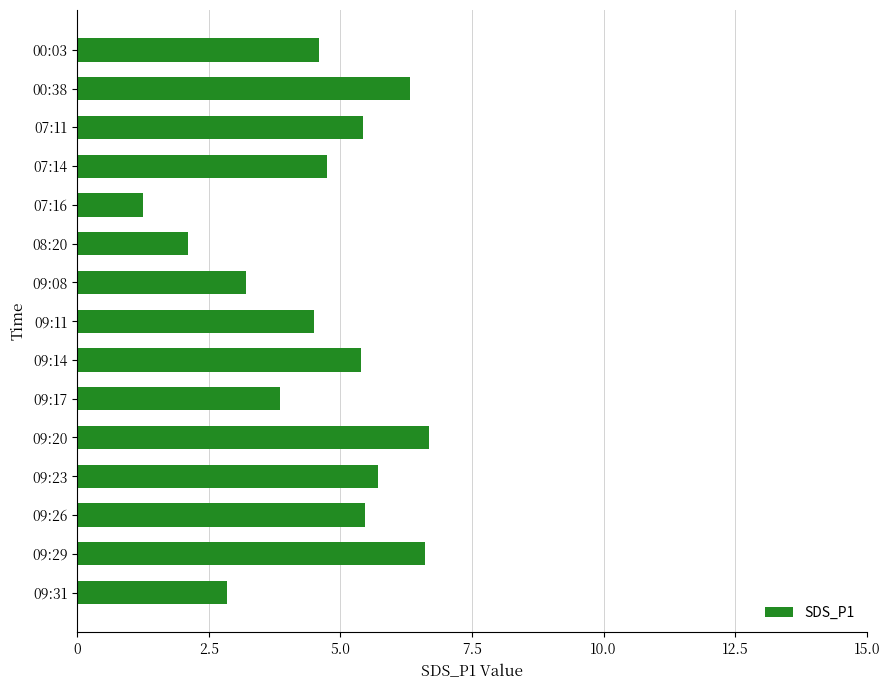

What is the average value?

4.6